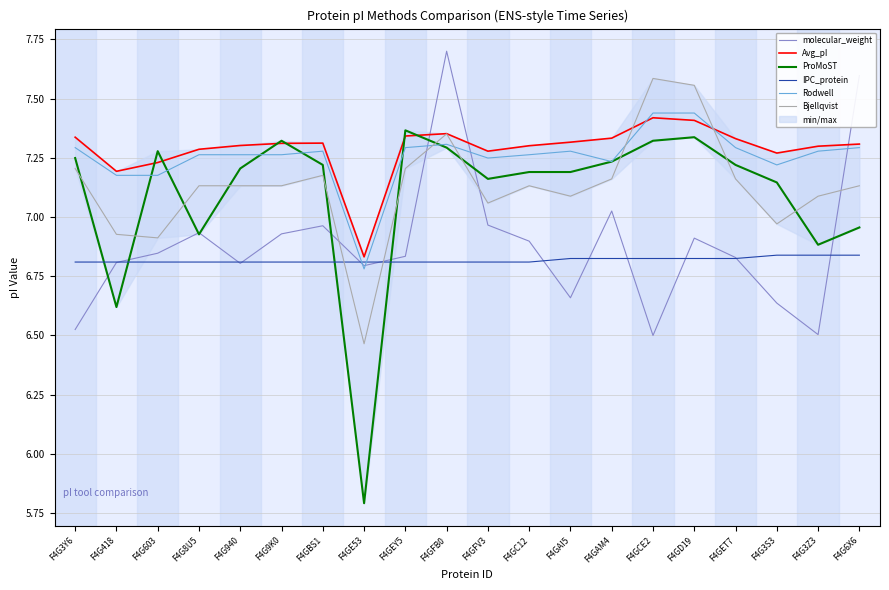

How many values in the Avg_pI series exceed 7?

19